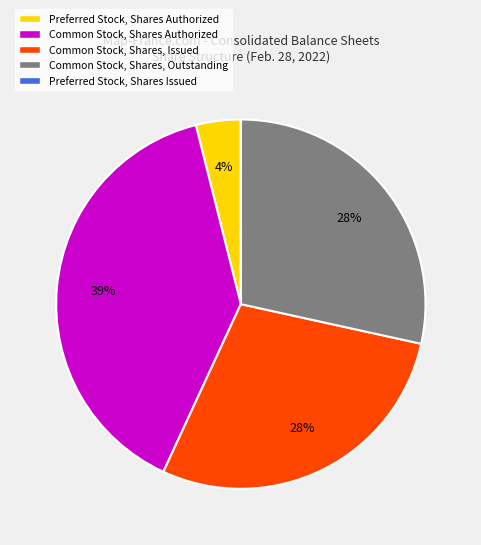

Which slice is the largest?

Common Stock, Shares Authorized